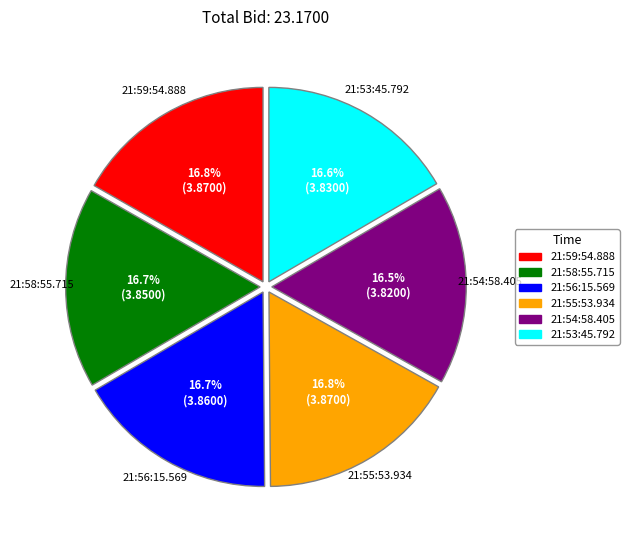

The 21:53:45.792 slice represents 17% of the pie. True or false?

True